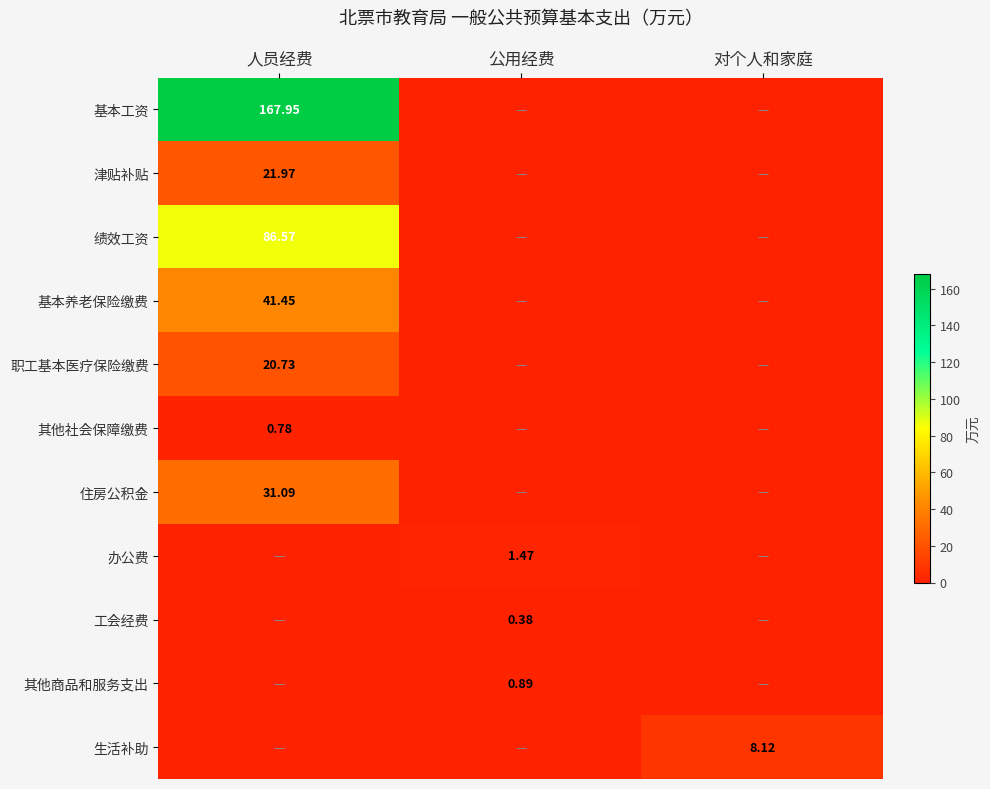

What is the difference between the 基本养老保险缴费 values at 人员经费 and 公用经费?

41.5